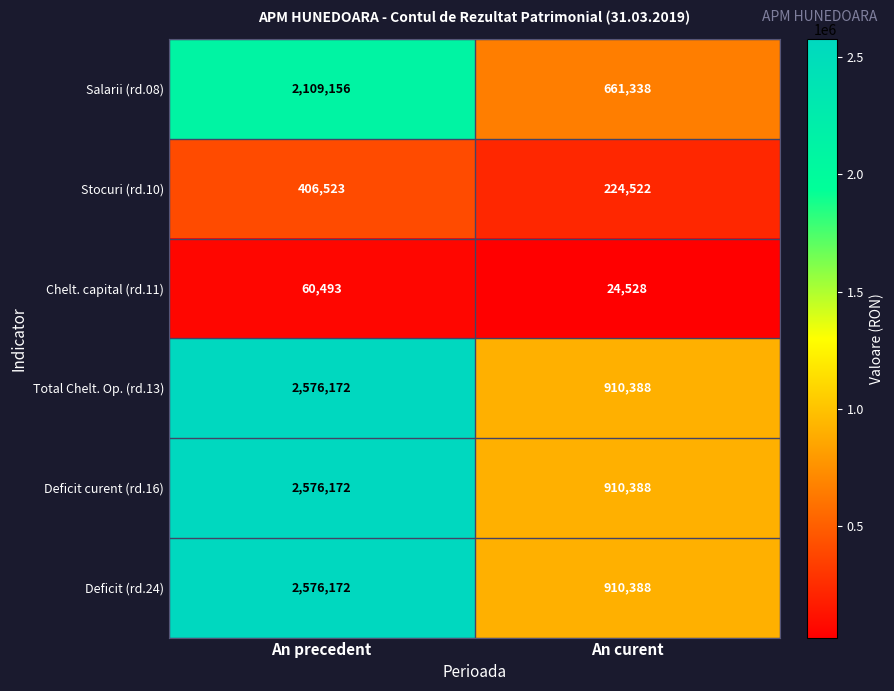

Which category has the lowest value across all series?

An curent